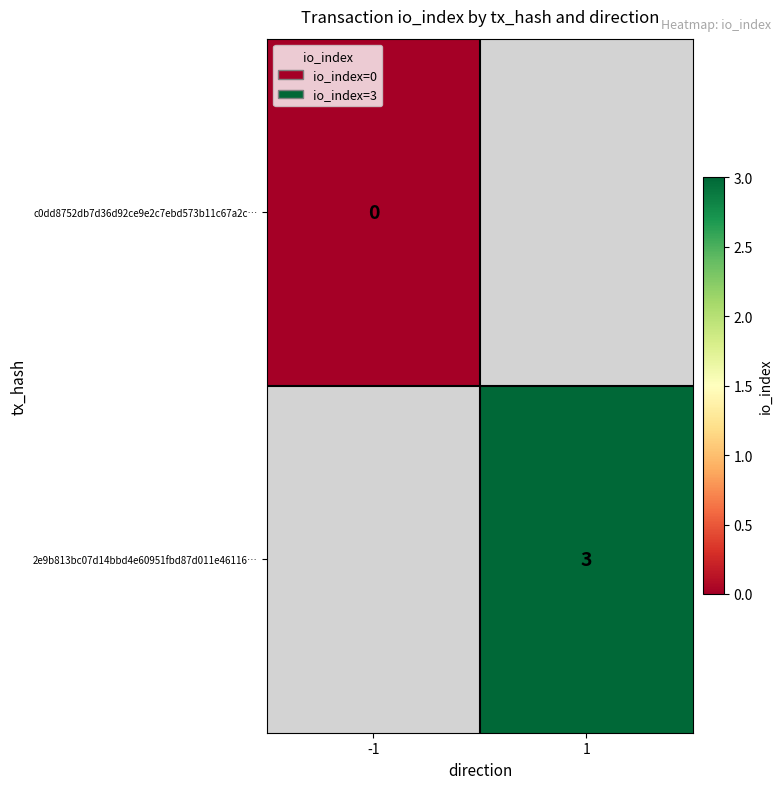

How many categories are shown in the chart?

2